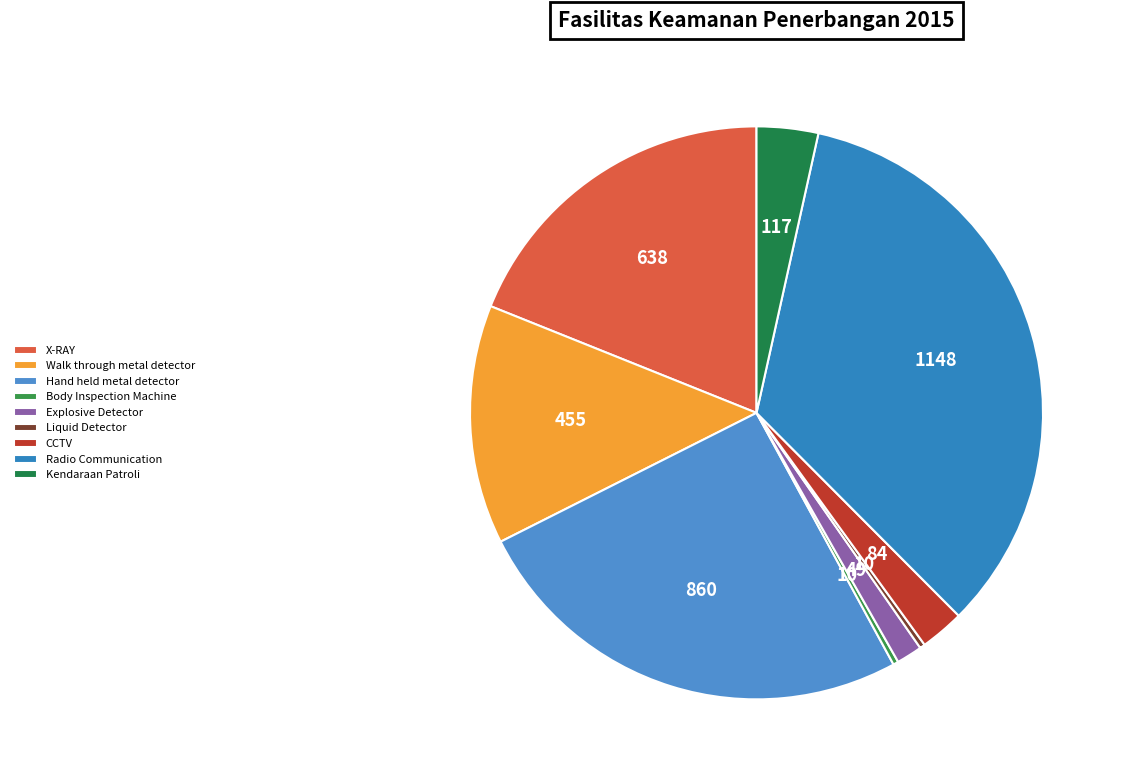

Is Hand held metal detector the majority of the pie?

No